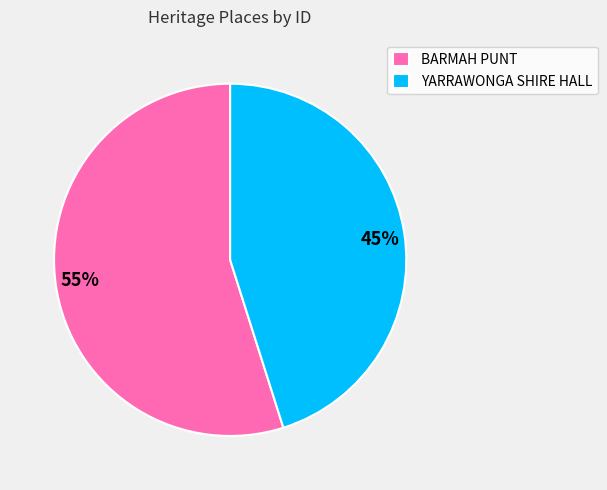

How many segments does this pie chart have?

2